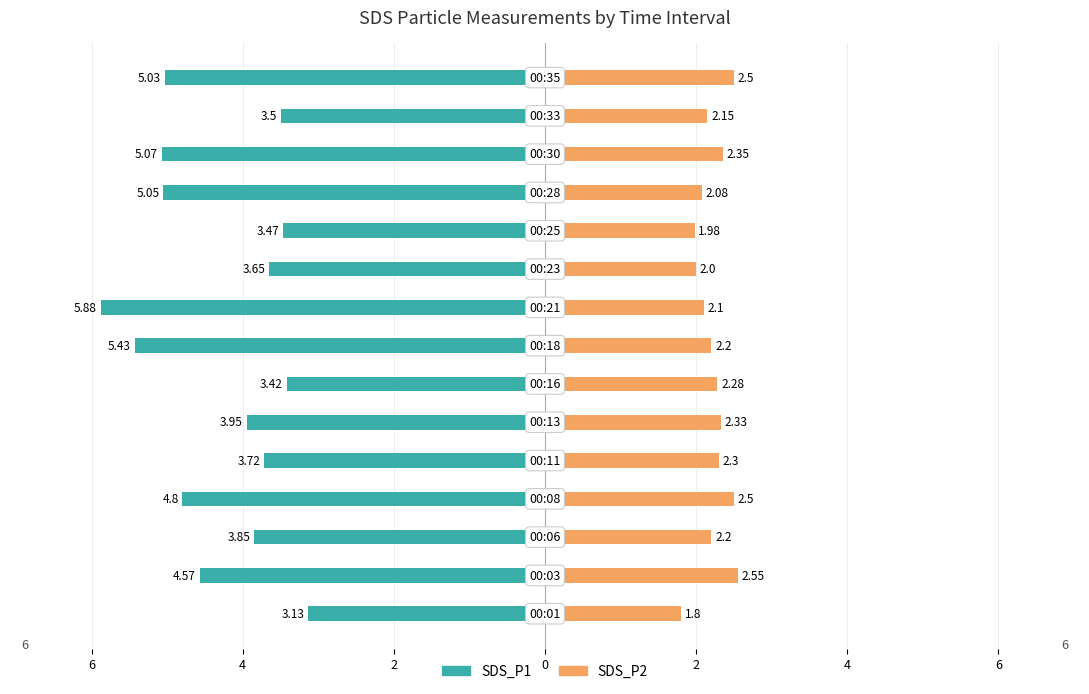

What is the difference between the second highest and second lowest values in the SDS_P2 series?

0.5